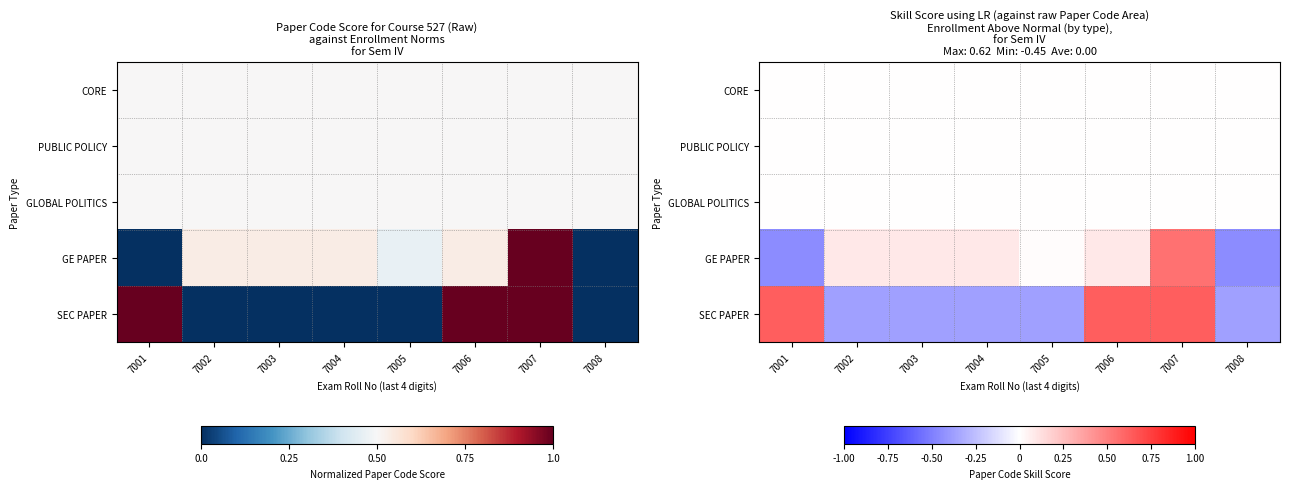

What is the difference between the highest and lowest values at 7006?

0.6